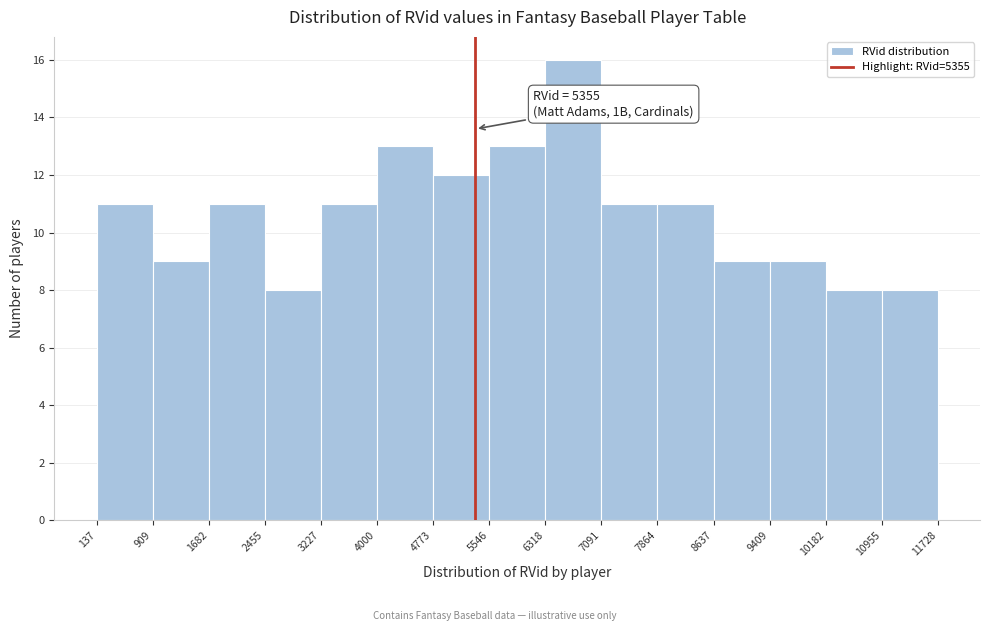

Which range on the x-axis has the tallest bar?

6318 to 7091